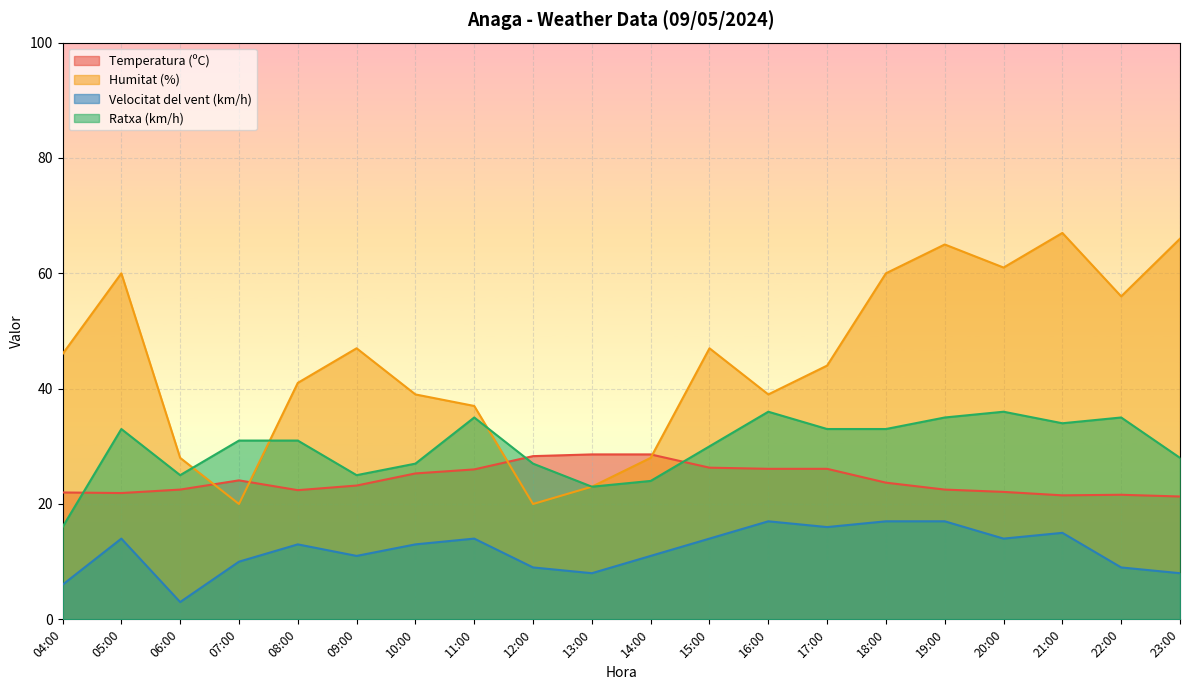

At which category is the sum across all series the highest?

19:00